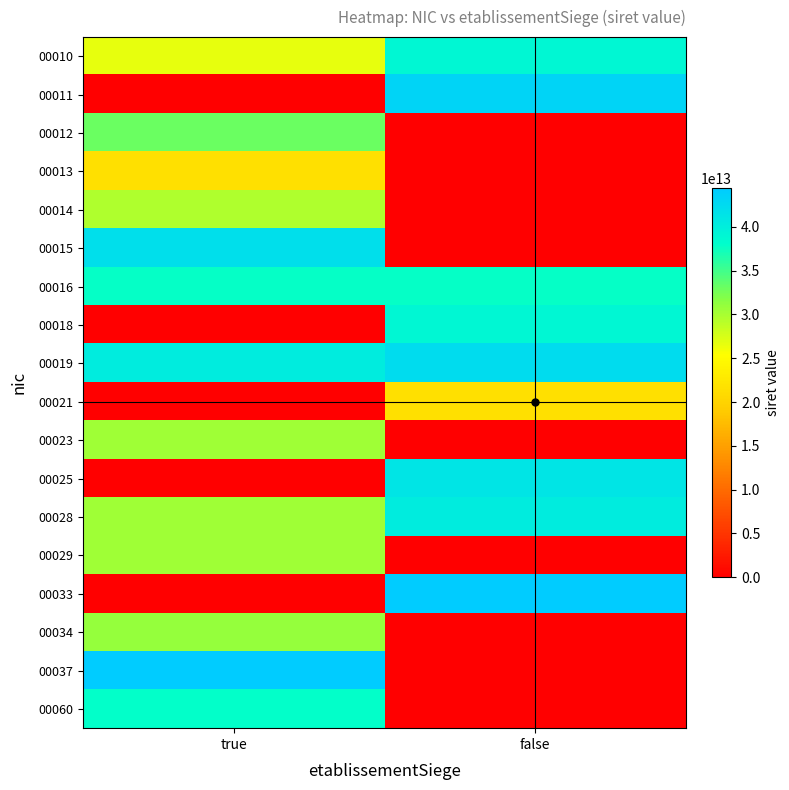

Reading left to right, list all the values displayed in this chart.

00010: true=26590658600010	false=39015409400010
00011: true=0	false=43284811700011
00012: true=33138099800012	false=0
00013: true=21590658700013	false=0
00014: true=29590354600014	false=0
00015: true=41930240100015	false=0
00016: true=37779813700024	false=37779813700016
00018: true=0	false=38961225000016
00019: true=40407631700019	false=42214691000019
00021: true=0	false=21590658700021
00023: true=30513618600023	false=0
00025: true=0	false=41139623700025
00028: true=30441951800028	false=40288830900018
00029: true=30414773900029	false=0
00033: true=0	false=44436493900033
00034: true=31022314400034	false=0
00037: true=44274455300037	false=0
00060: true=37984062200060	false=0